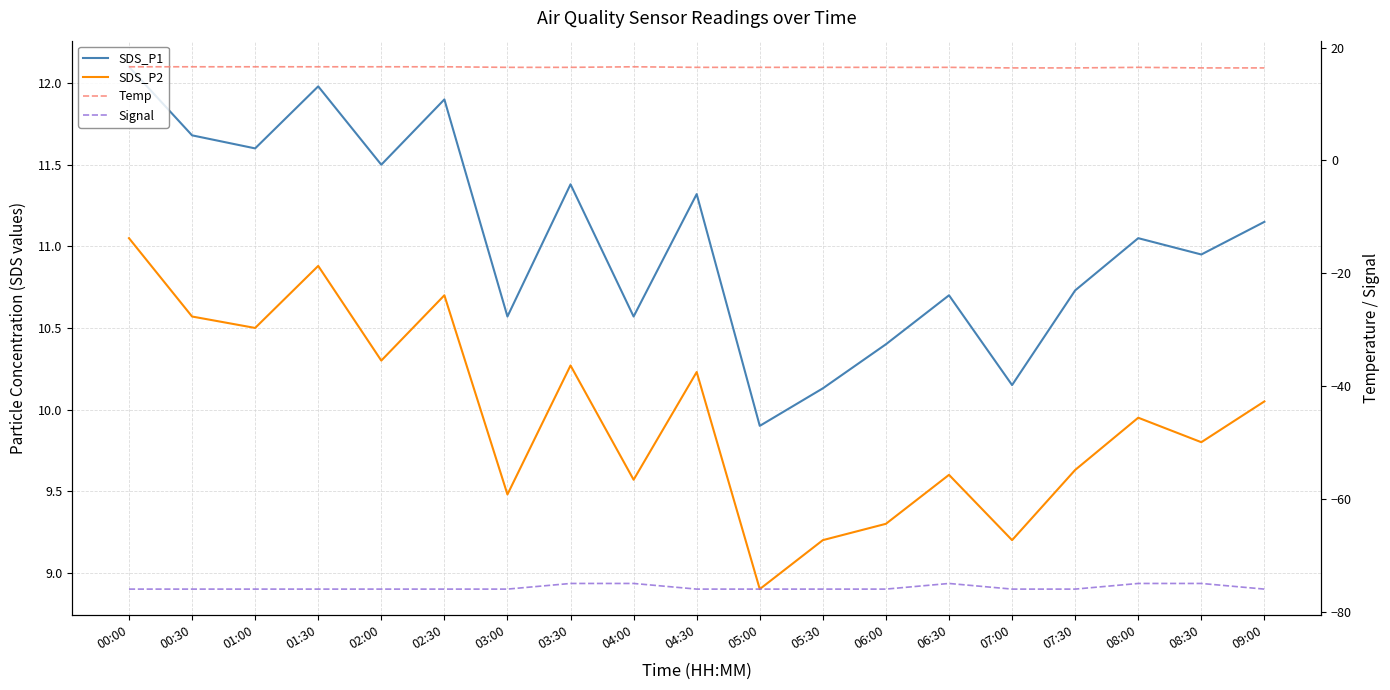

How many data points in SDS_P2 are less than 9?

1